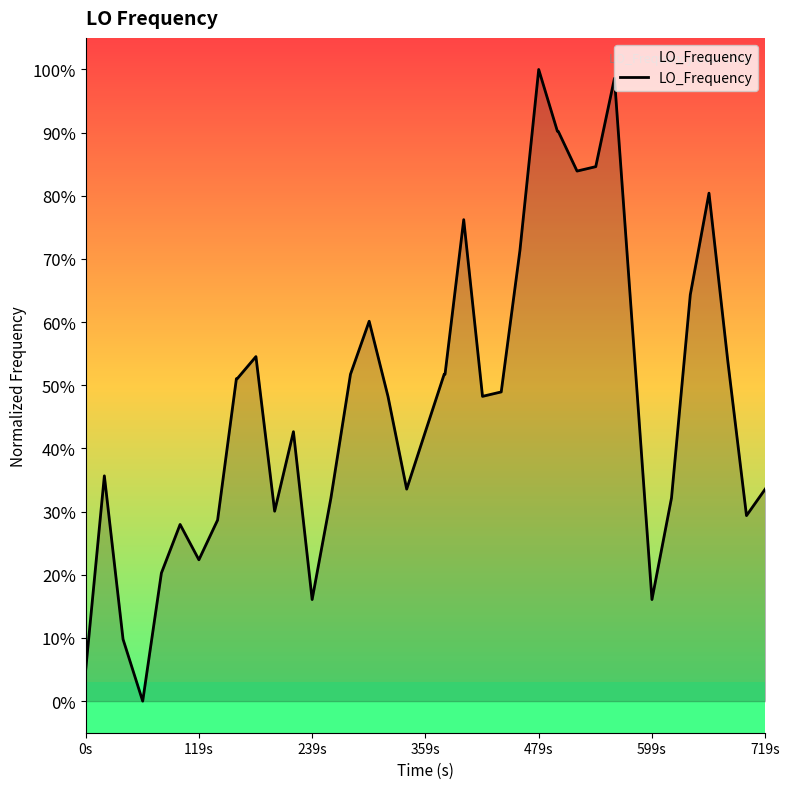

Does the chart display data point markers on the line(s)?

No